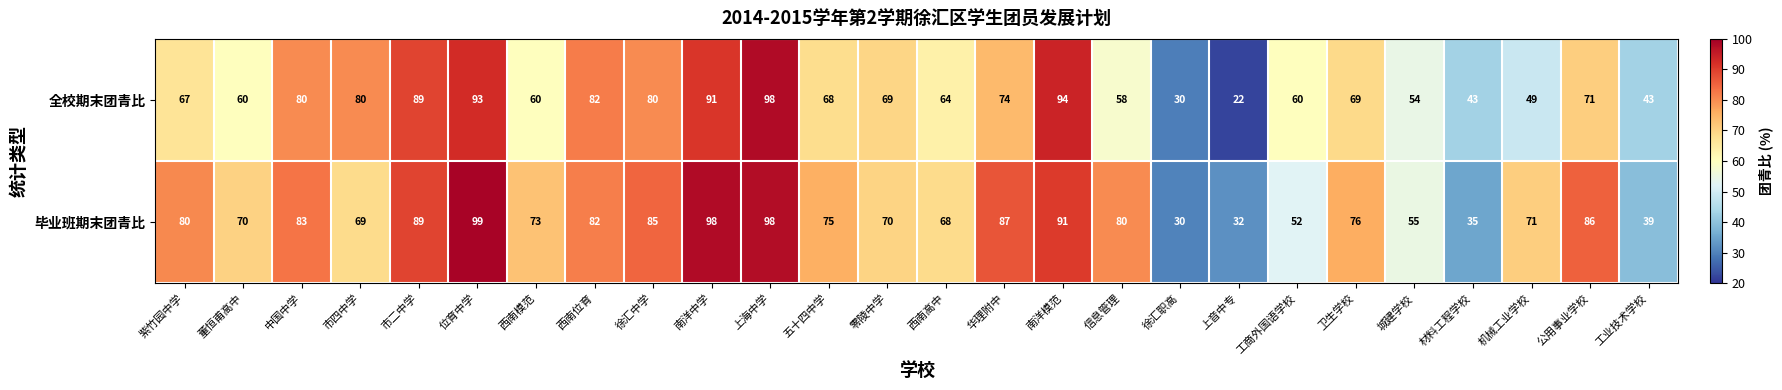

The 全校期末团青比 series shows 67 at 紫竹园中学. True or false?

True